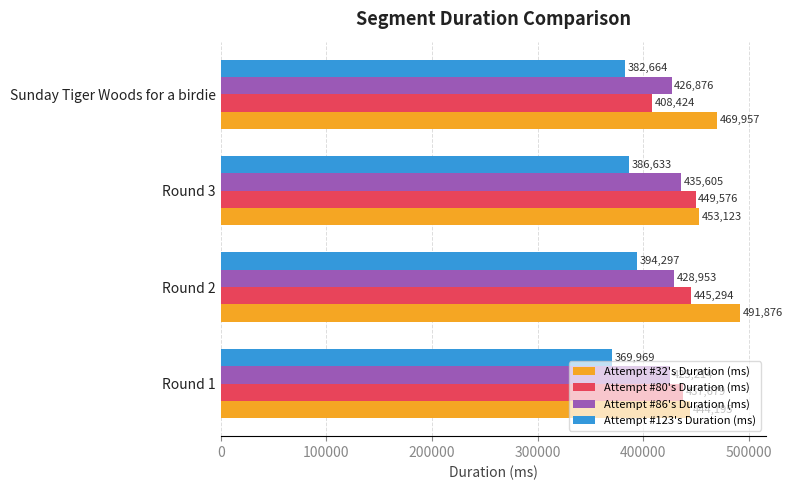

True or false: Attempt #32's Duration (ms) has a value of 188565 at Round 3.

False